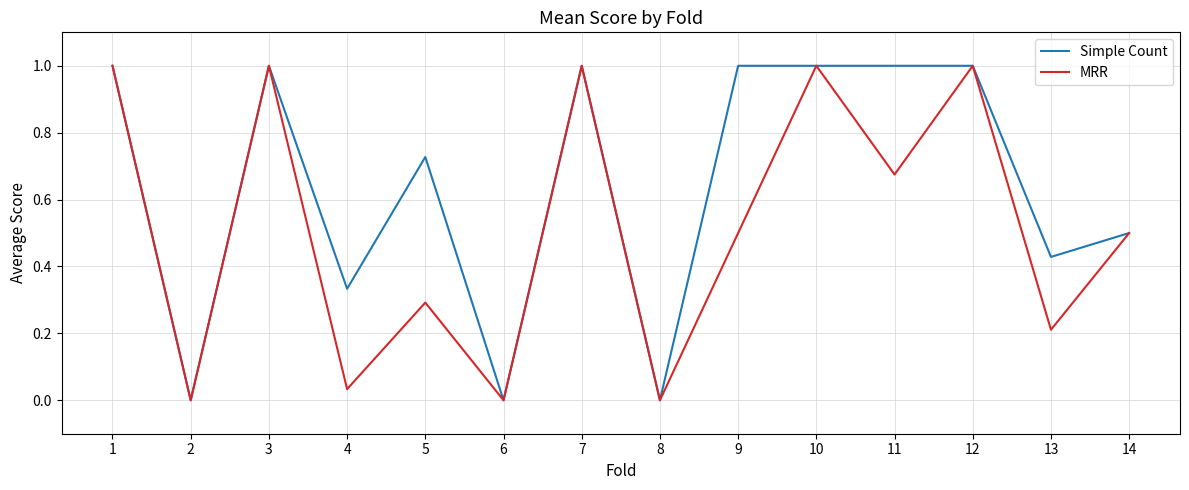

What is the total value across all series at 12?

2.0